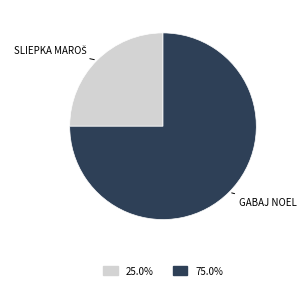

Is there any slice that represents more than half of the pie?

Yes